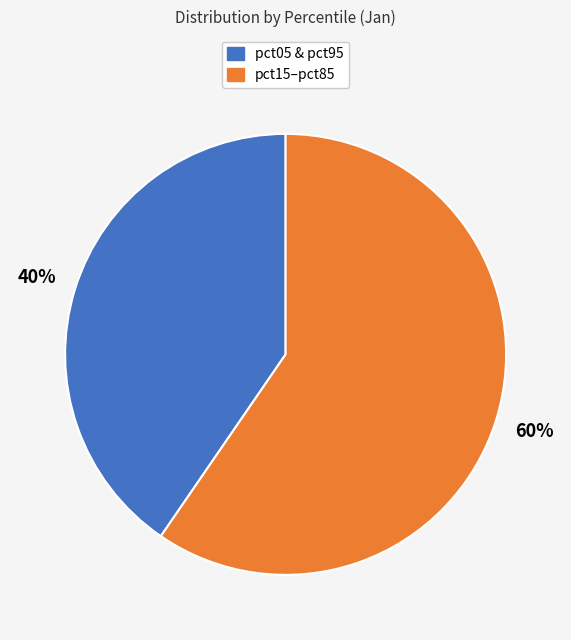

How many segments does this pie chart have?

2